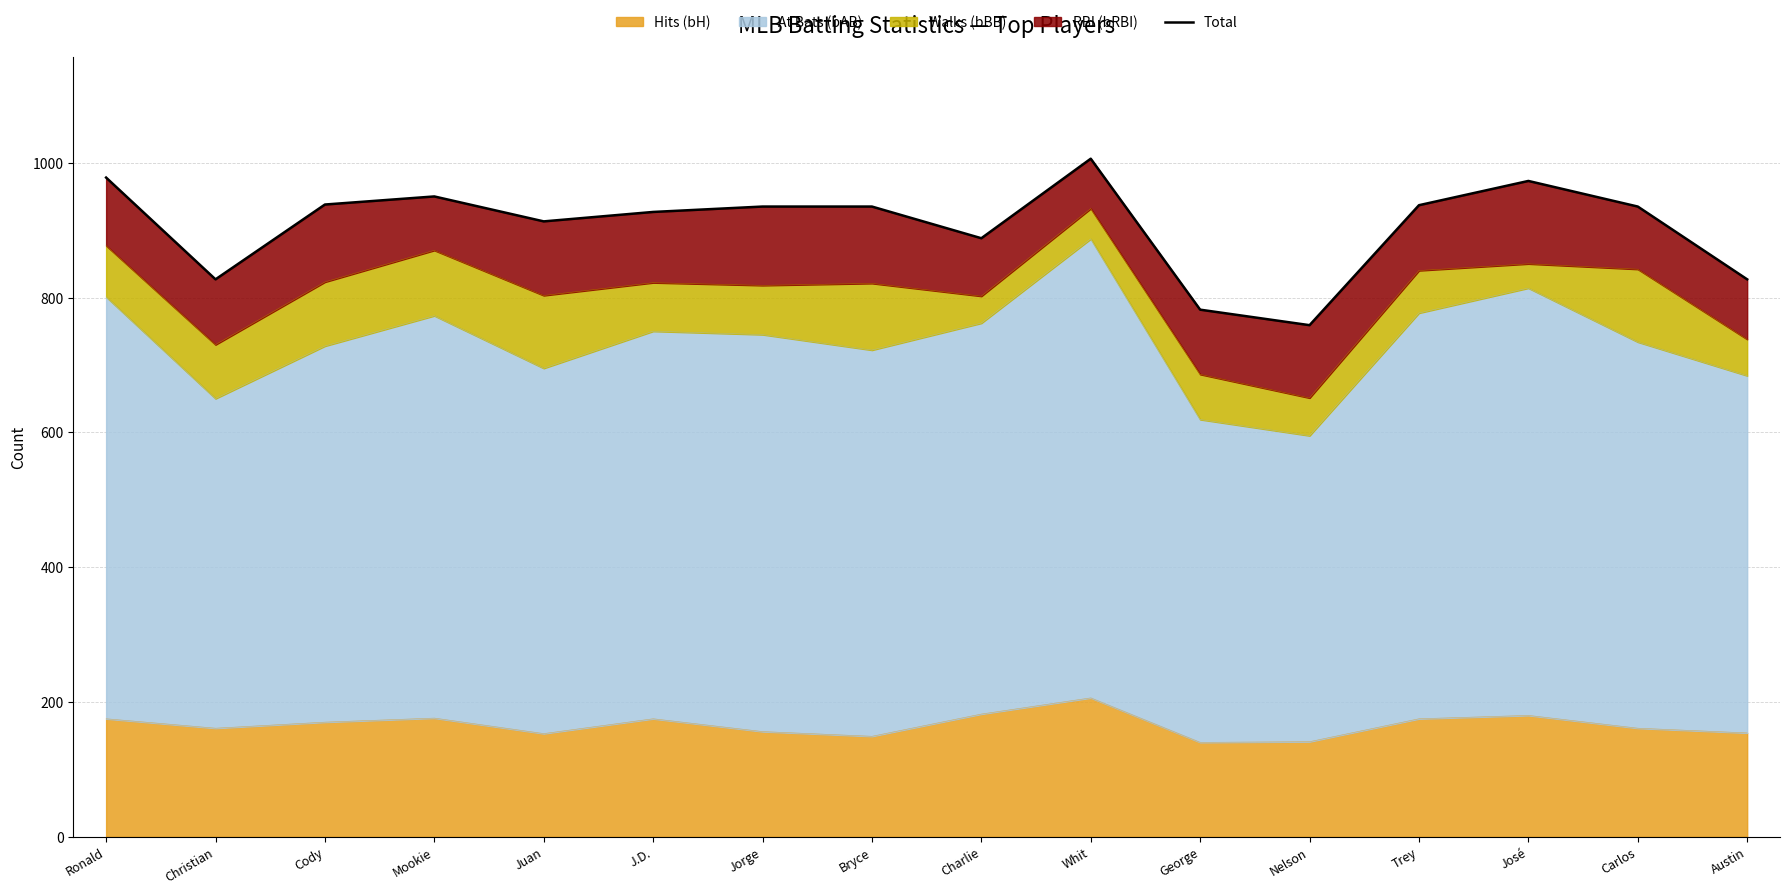

Reading left to right, what are all the values shown in this chart?

Ronald=978	Christian=827	Cody=938	Mookie=950	Juan=913	J.D.=927	Jorge=935	Bryce=935	Charlie=888	Whit=1006	George=782	Nelson=759	Trey=937	José=973	Carlos=935	Austin=827